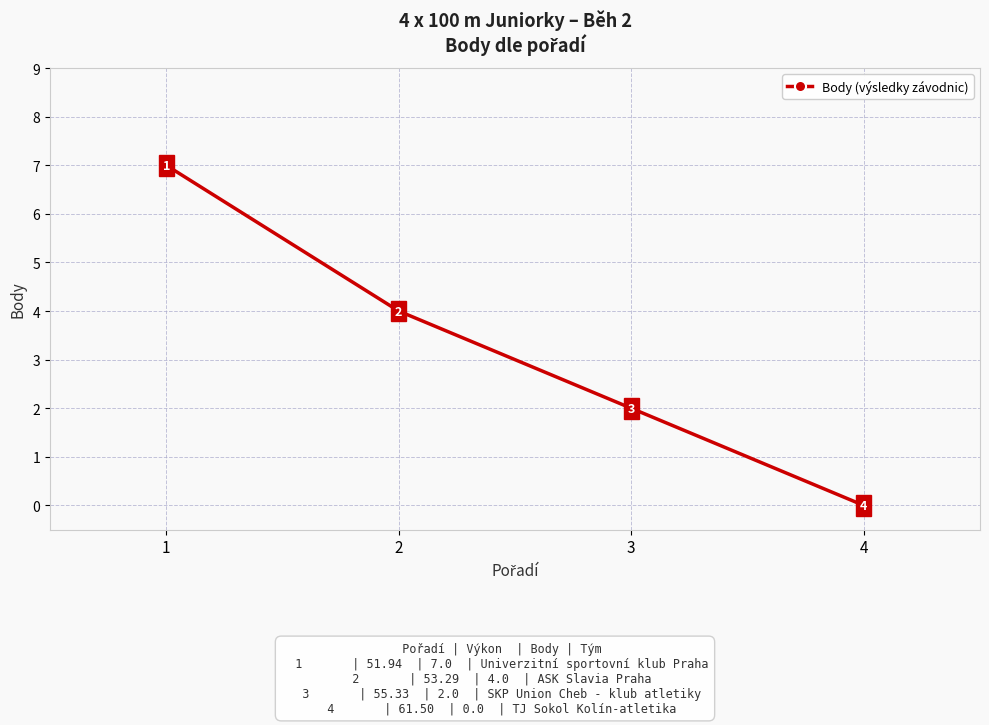

What is the difference between the second highest and second lowest values?

2